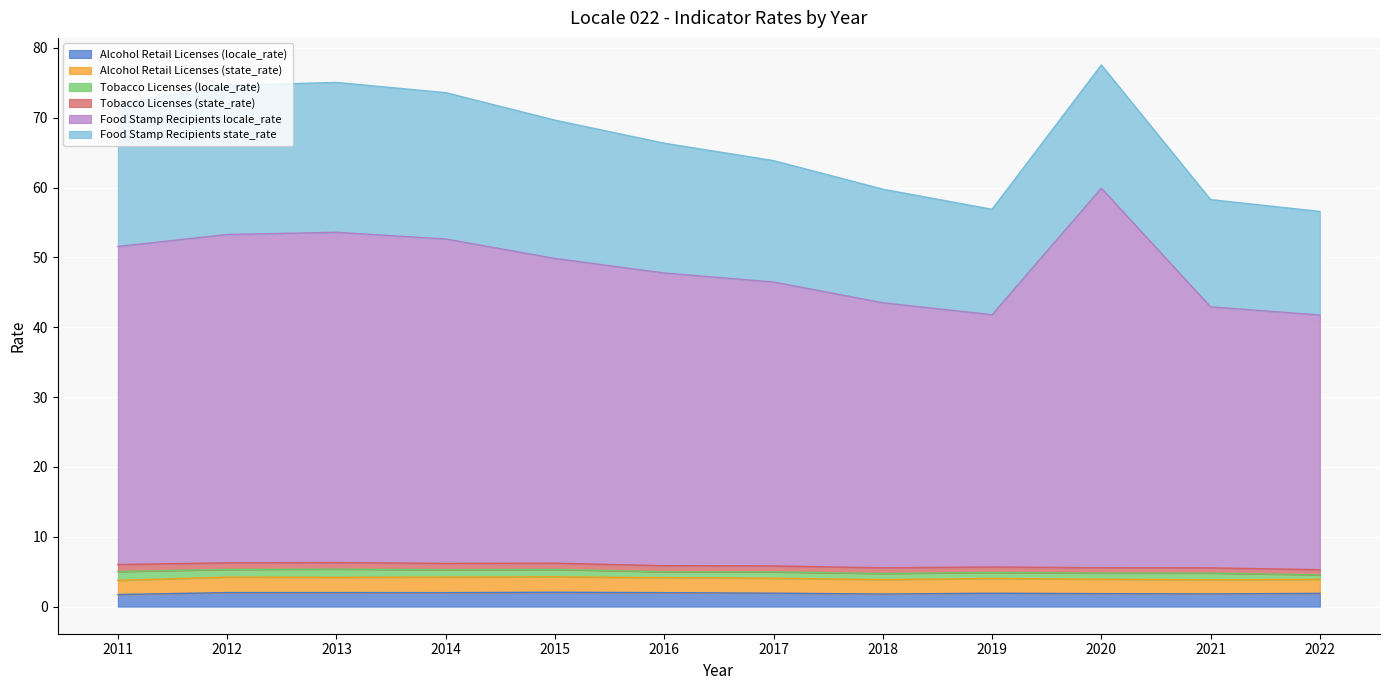

Which series changed the most between 2014 and 2021?

Food Stamp Recipients locale_rate